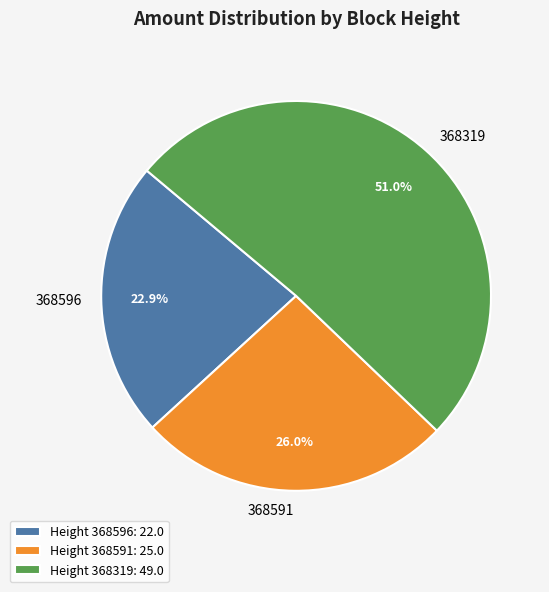

Approximately how many times larger is the value at 368591 compared to 368319?

0.5